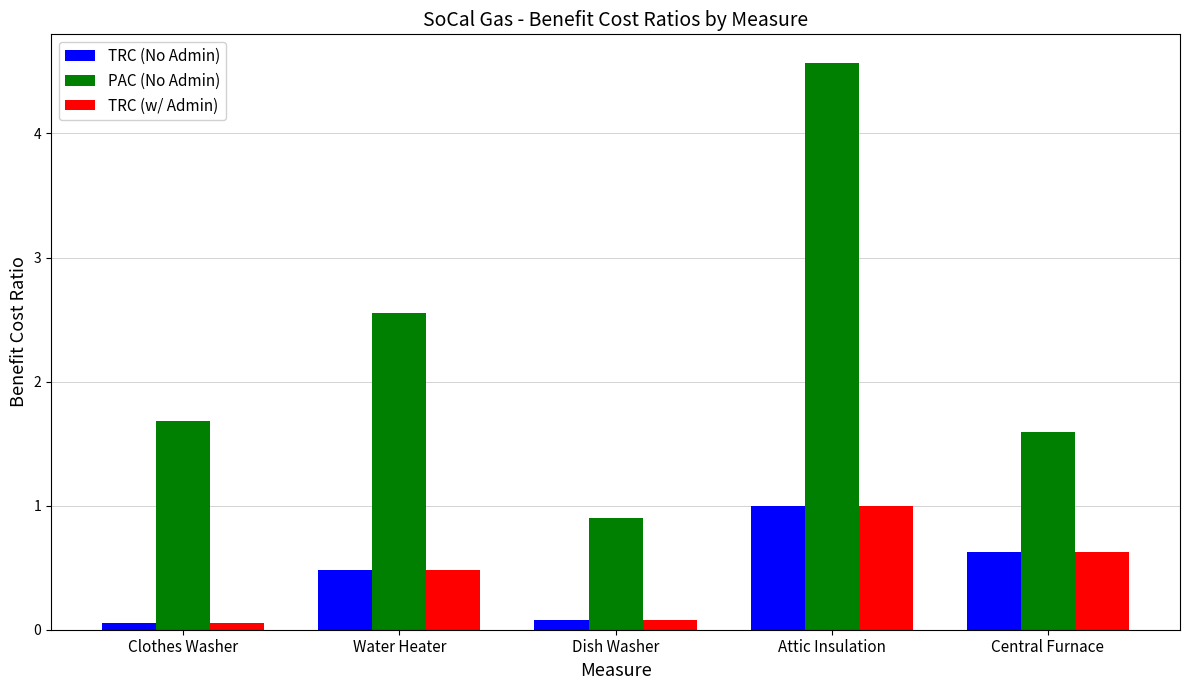

Reading left to right, list all the values displayed in this chart.

TRC (No Admin): Clothes Washer=0.1	Water Heater=0.5	Dish Washer=0.1	Attic Insulation=1.0	Central Furnace=0.6
PAC (No Admin): Clothes Washer=1.7	Water Heater=2.6	Dish Washer=0.9	Attic Insulation=4.6	Central Furnace=1.6
TRC (w/ Admin): Clothes Washer=0.1	Water Heater=0.5	Dish Washer=0.1	Attic Insulation=1.0	Central Furnace=0.6